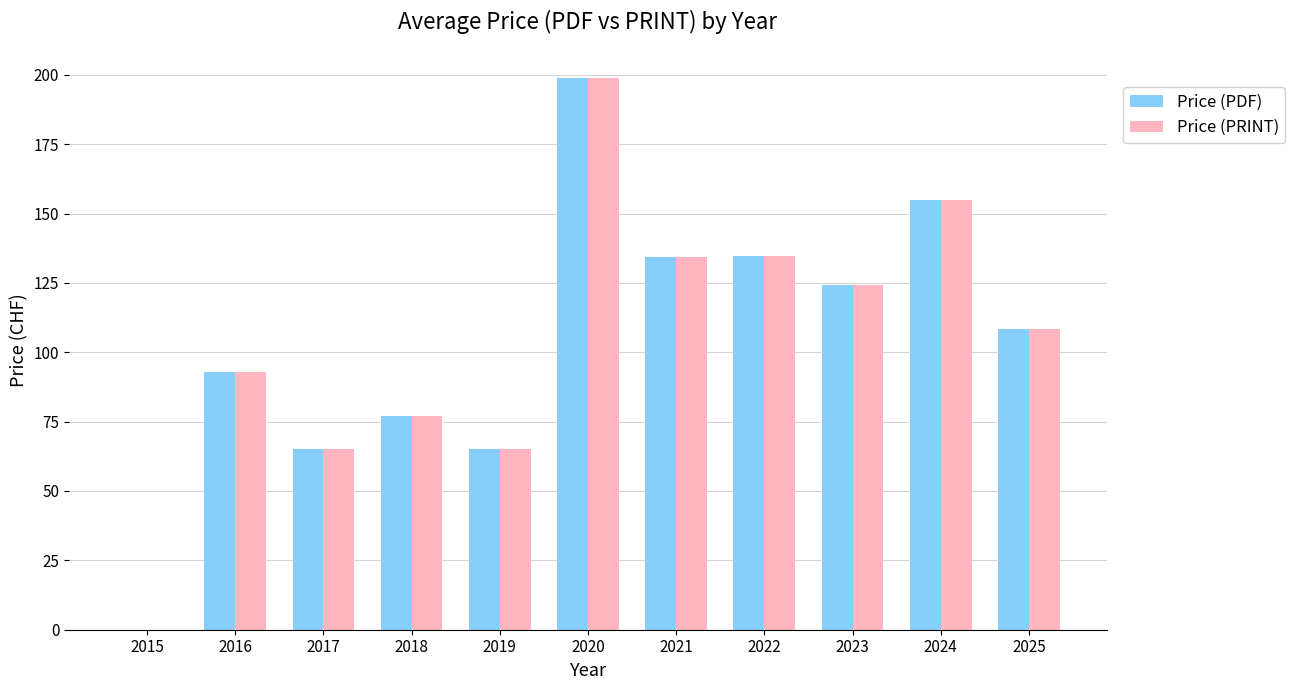

How many values in the Price (PRINT) series exceed 108?

6